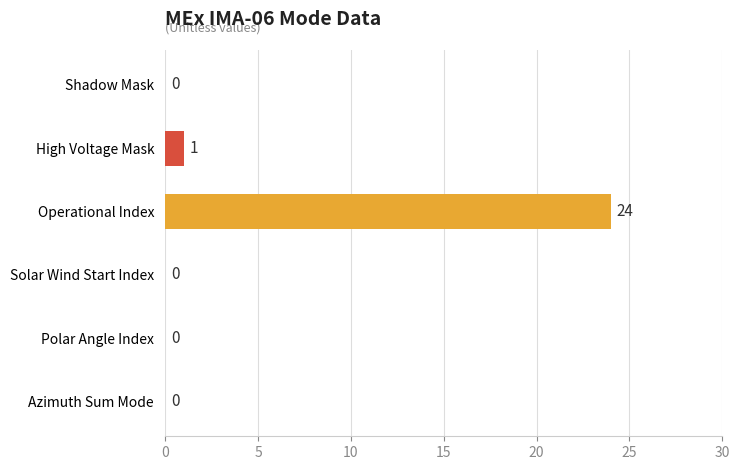

How many values are above zero?

2